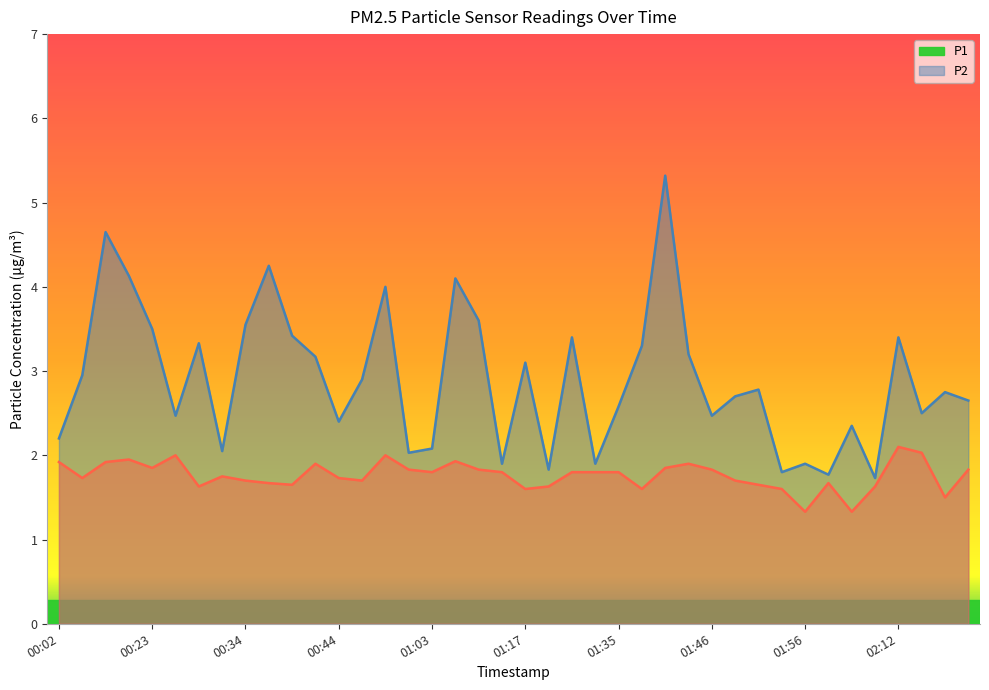

List the series in order of their overall mean, lowest first.

P2, P1